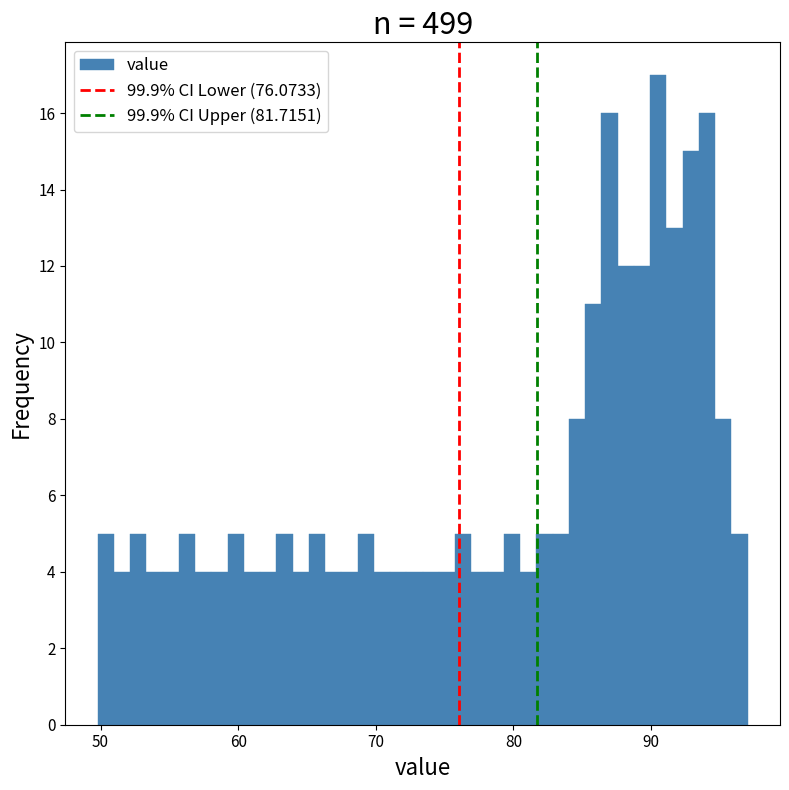

Around what value on the x-axis is the tallest bar? Give the approximate position of its centre, as read against the axis.

91